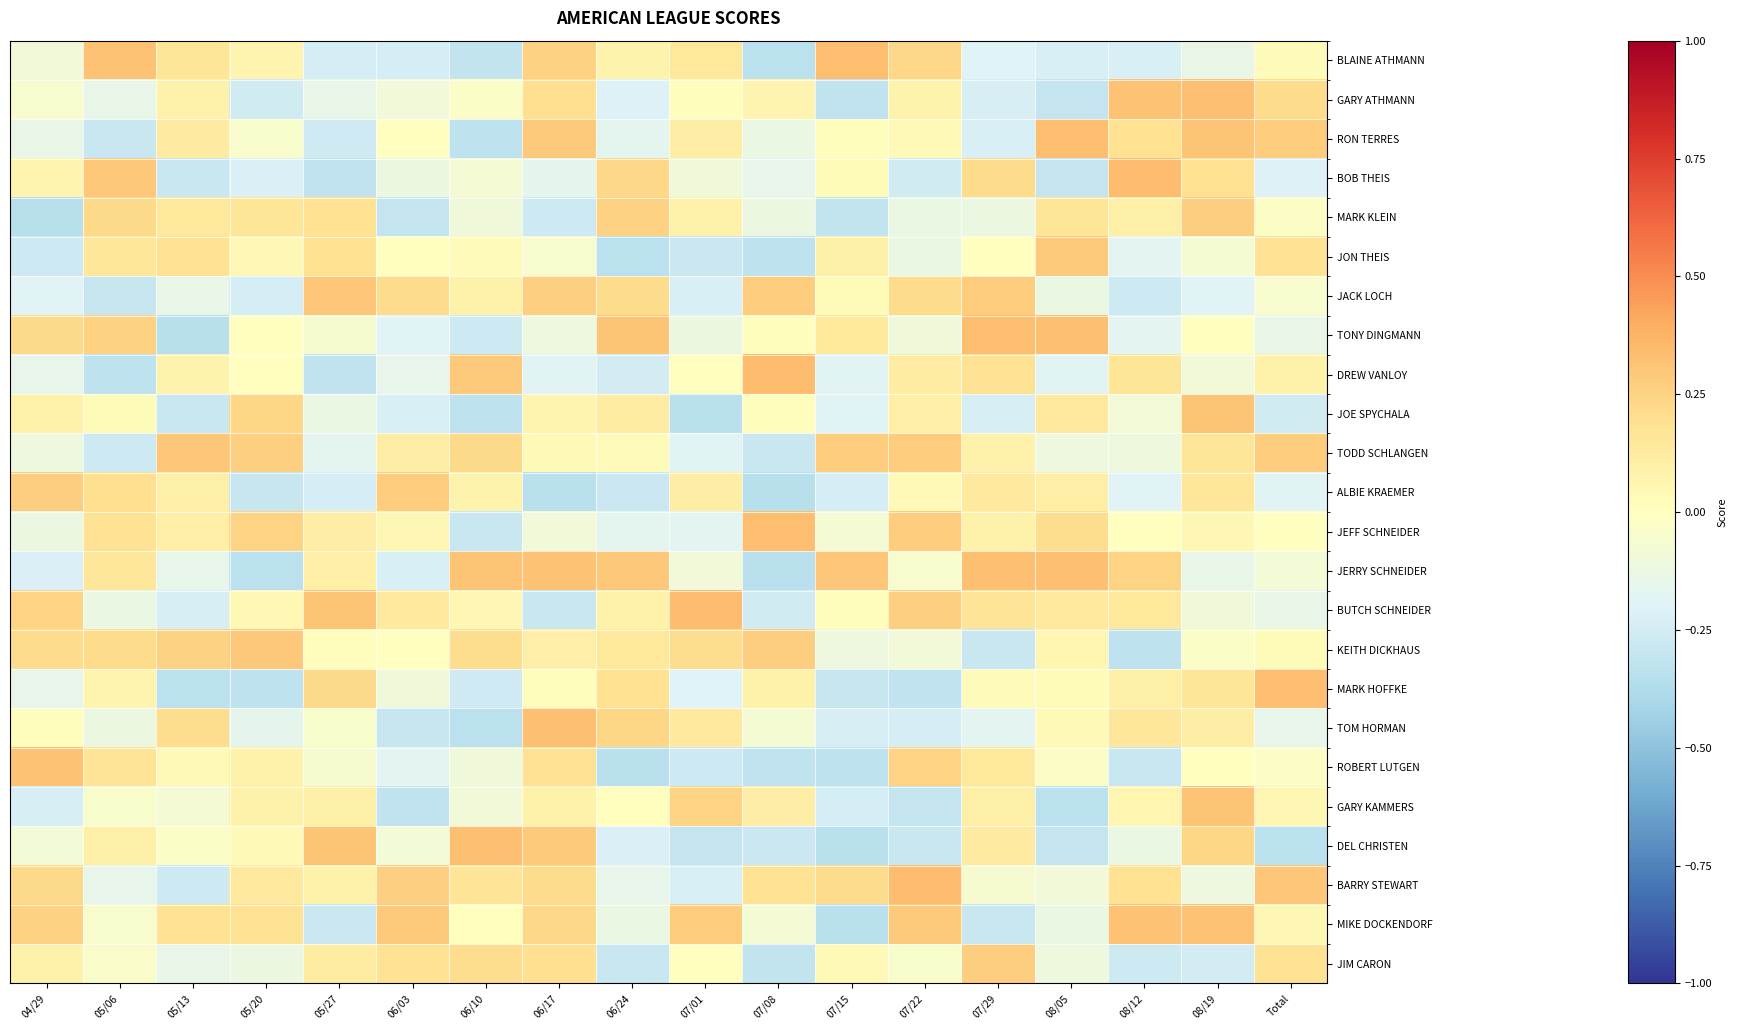

Rank the series by their maximum value, from highest to lowest.

BARRY STEWART, BUTCH SCHNEIDER, BOB THEIS, DREW VANLOY, MARK HOFFKE, JEFF SCHNEIDER, TONY DINGMANN, BLAINE ATHMANN, RON TERRES, JERRY SCHNEIDER, GARY ATHMANN, TOM HORMAN, DEL CHRISTEN, ROBERT LUTGEN, MIKE DOCKENDORF, GARY KAMMERS, JOE SPYCHALA, JACK LOCH, TODD SCHLANGEN, KEITH DICKHAUS, JON THEIS, ALBIE KRAEMER, JIM CARON, MARK KLEIN